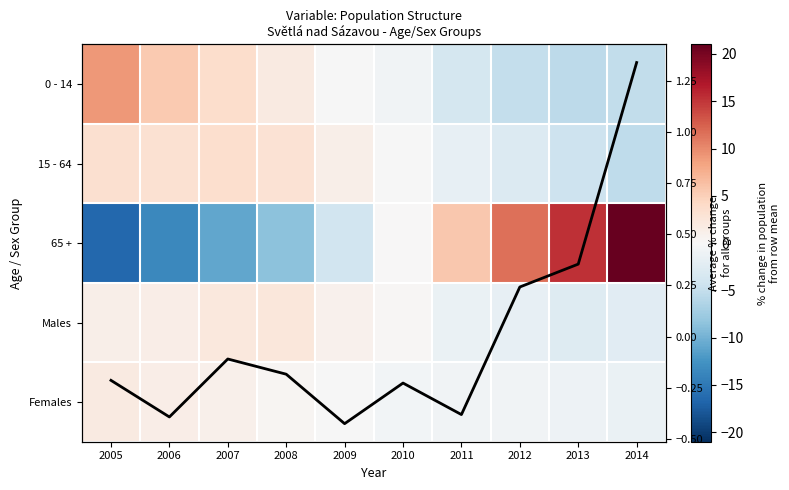

Is the value of 65 + at 2009 greater than the value of 15 - 64 at 2012?

No